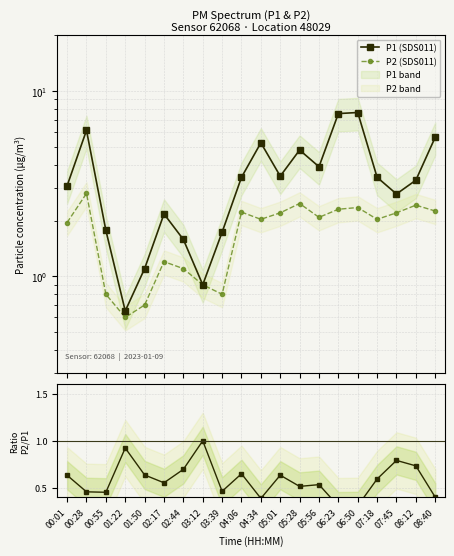

True or false: P1 (SDS011) and P2 (SDS011) intersect in this chart.

False